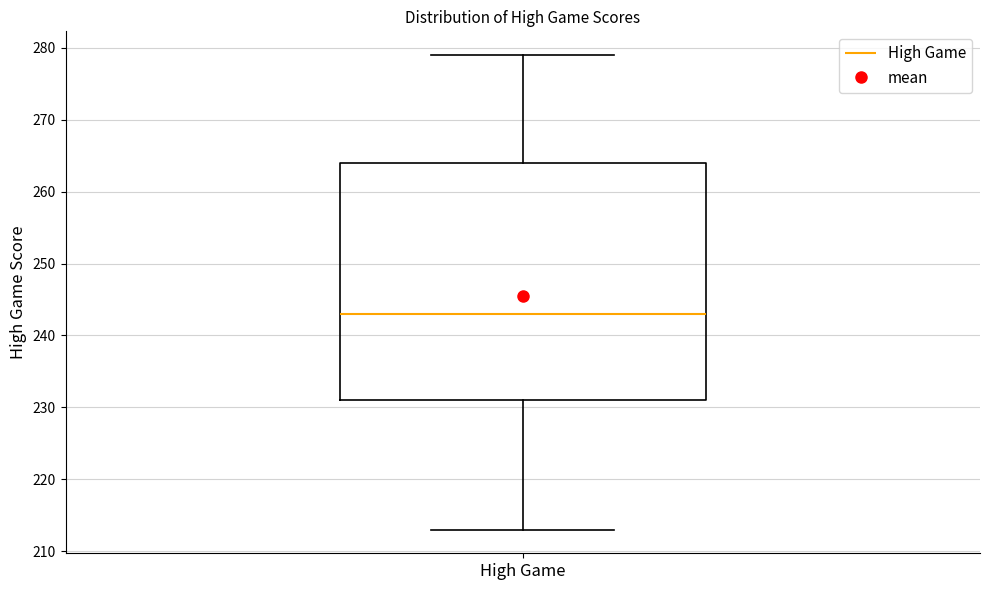

Where does the median line of the box for High Game sit on the y-axis? The values are not printed on the chart, so give them approximately, as read against the axis.

243